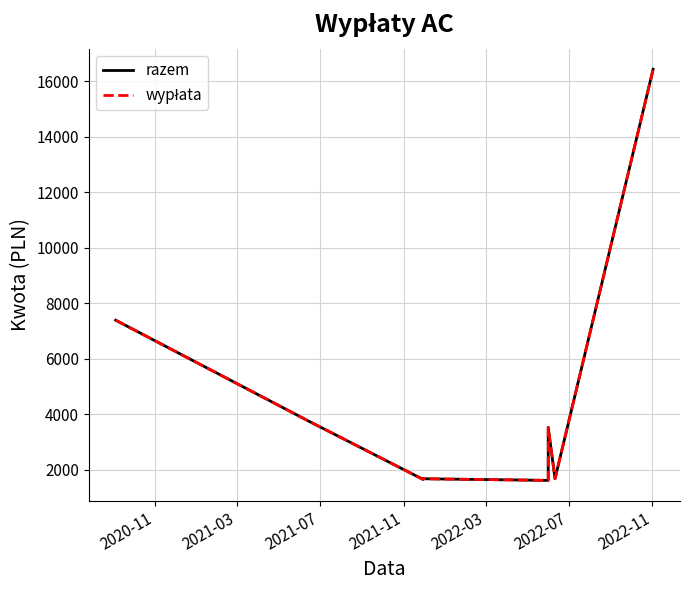

Does the chart display data point markers on the line(s)?

No